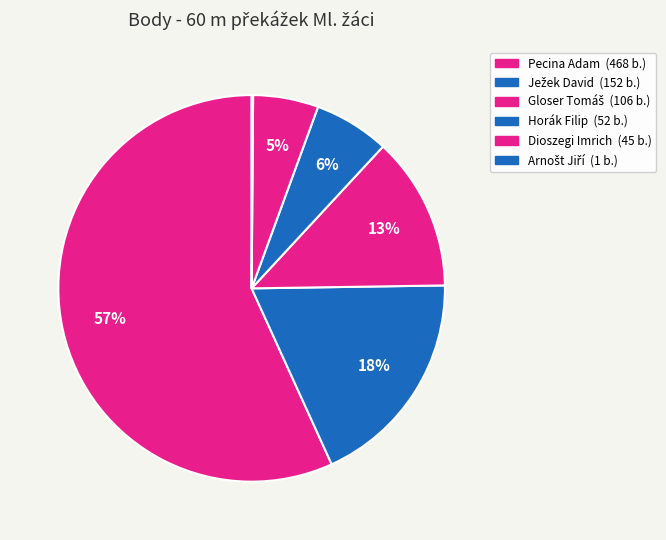

Approximately how many times larger is the value at Horák Filip compared to Ježek David?

0.3